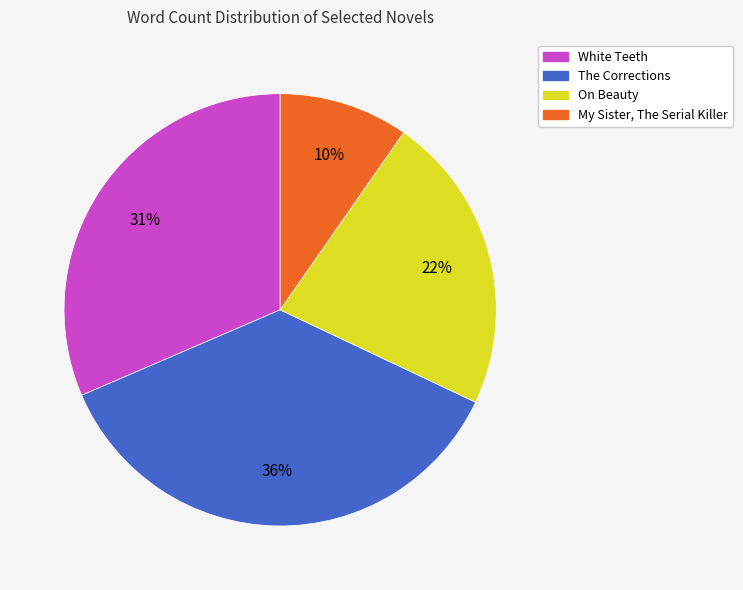

Is White Teeth the majority of the pie?

No